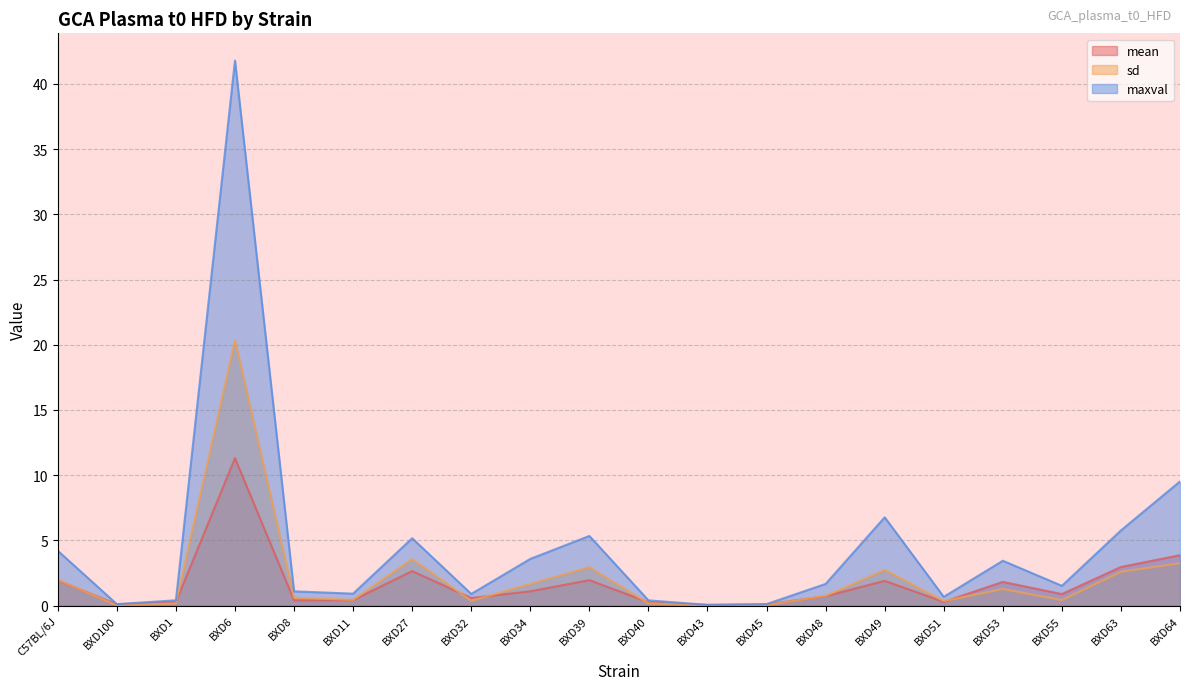

Reading left to right, transcribe all the data shown in this chart.

mean: 1.9	0.1	0.3	11.3	0.4	0.4	2.6	0.6	1.1	1.9	0.3	0.1	0.1	0.7	1.9	0.3	1.8	0.9	3.0	3.9
sd: 2.0	0.0	0.2	20.3	0.6	0.4	3.6	0.4	1.7	2.9	0.2	0.0	0.0	0.7	2.7	0.3	1.3	0.4	2.6	3.3
maxval: 4.2	0.1	0.4	41.8	1.1	0.9	5.2	0.9	3.6	5.3	0.4	0.1	0.1	1.7	6.8	0.7	3.4	1.5	5.8	9.5